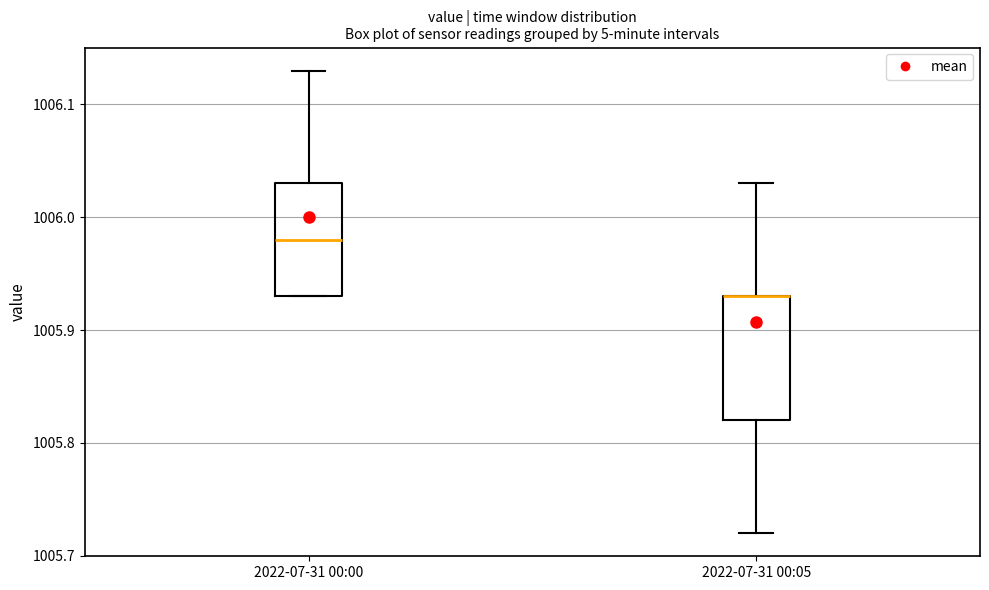

Reading left to right, transcribe this box plot: for each box, give where its median line is, the range the box spans, and where its two whiskers end, as read against the y-axis. The values are not printed on the chart, so give them approximately, as read against the axis.

2022-07-31 00:00: median 1005.98, box 1005.93 to 1006.03, whiskers 1005.93 to 1006.13
2022-07-31 00:05: median 1005.93 (drawn on the box's upper edge), box 1005.82 to 1005.93, whiskers 1005.72 to 1006.03